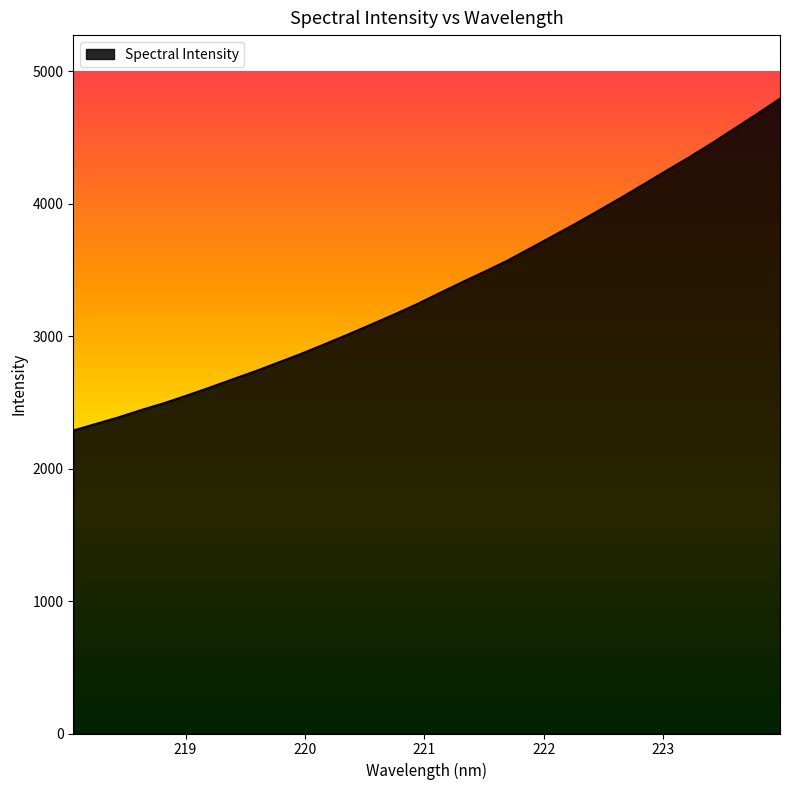

What is the minimum value shown in the chart?

2287.3